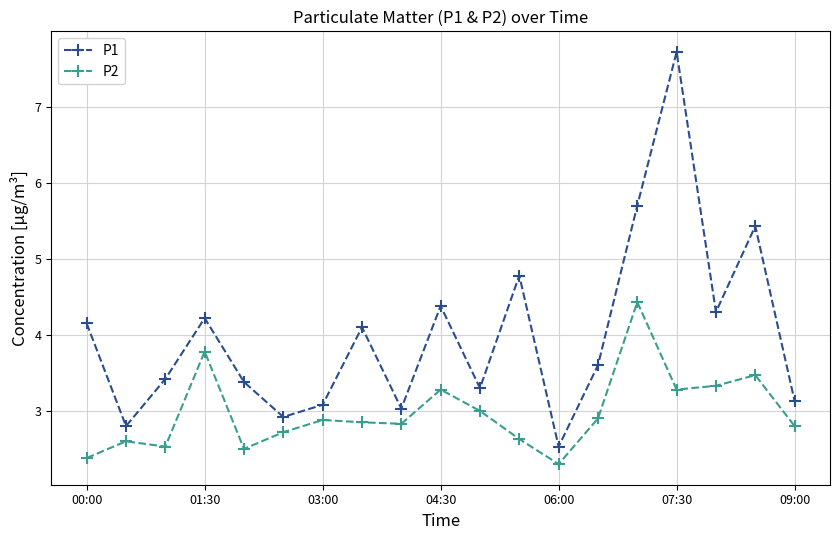

Rank the series by their average value, from highest to lowest.

P1, P2